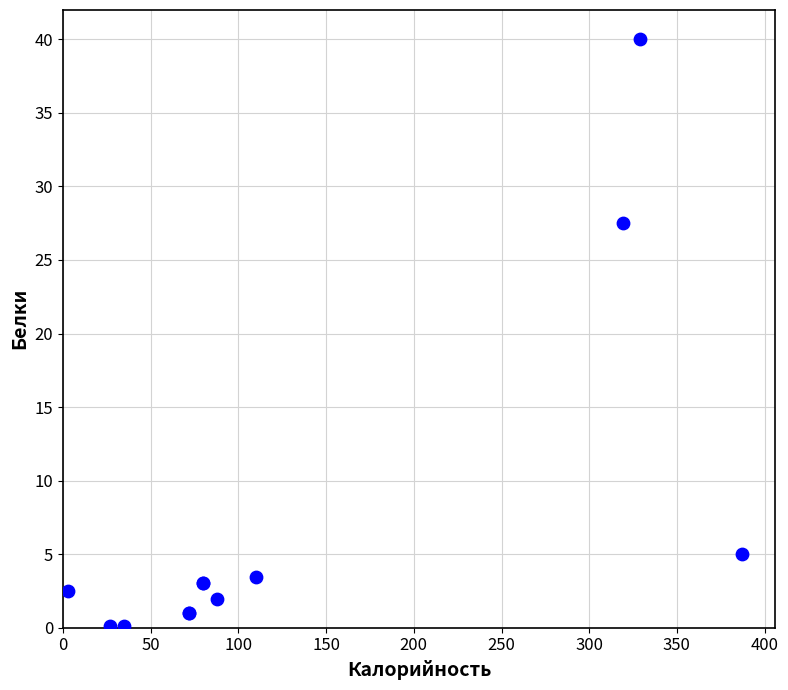

What Y value in the scatter plot is closest to 20?

27.5